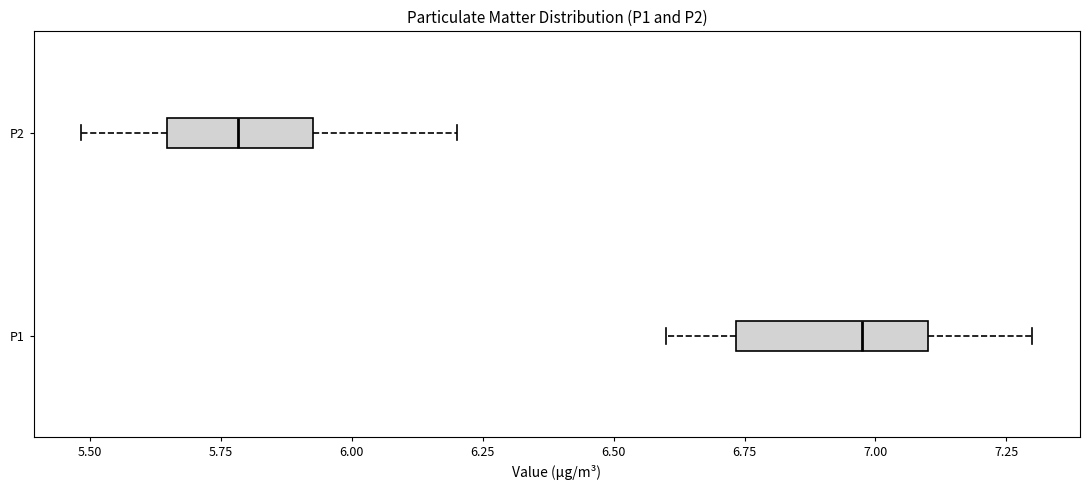

Which box has the furthest to the right median line?

P1